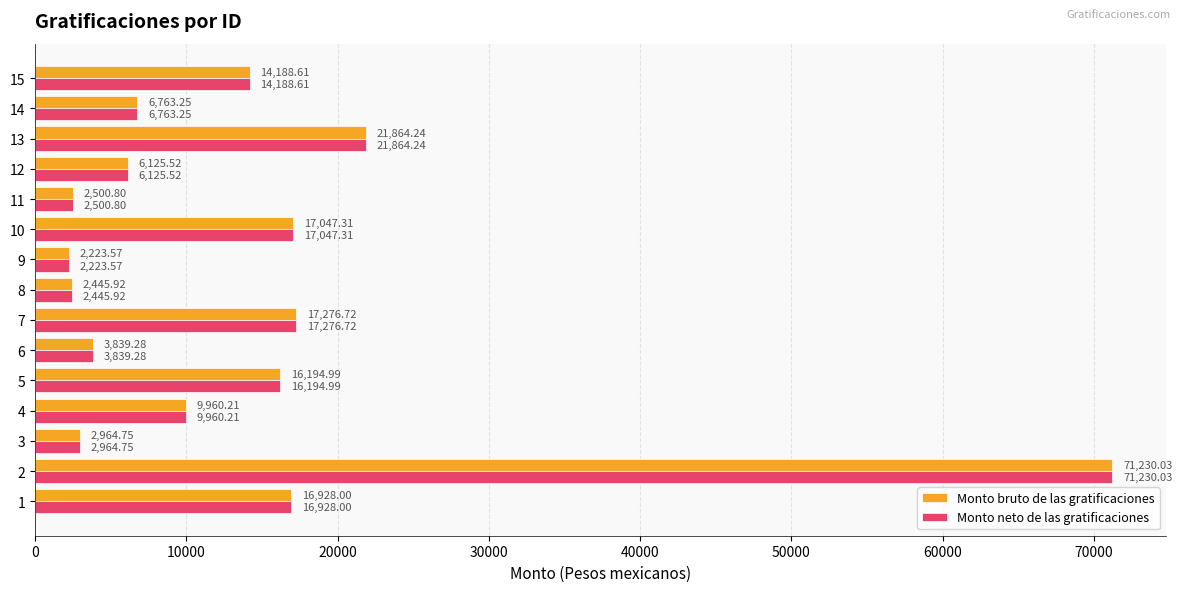

Rank the categories by Monto neto de las gratificaciones value from highest to lowest.

2, 13, 7, 10, 1, 5, 15, 4, 14, 12, 6, 3, 11, 8, 9